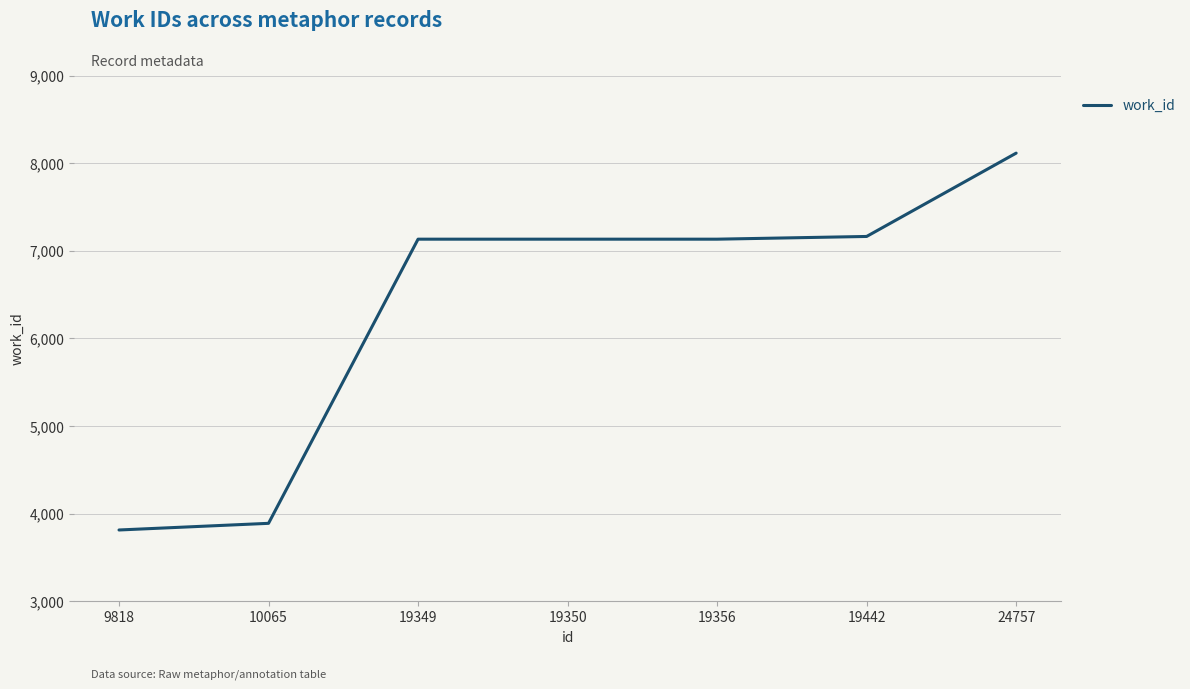

Count the number of data series in this chart.

1